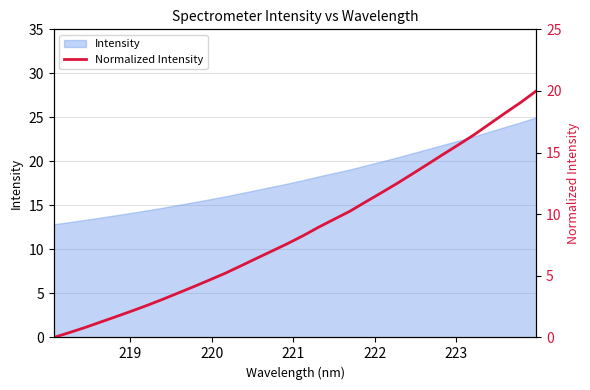

True or false: the data has more than 2 interior local peaks.

False